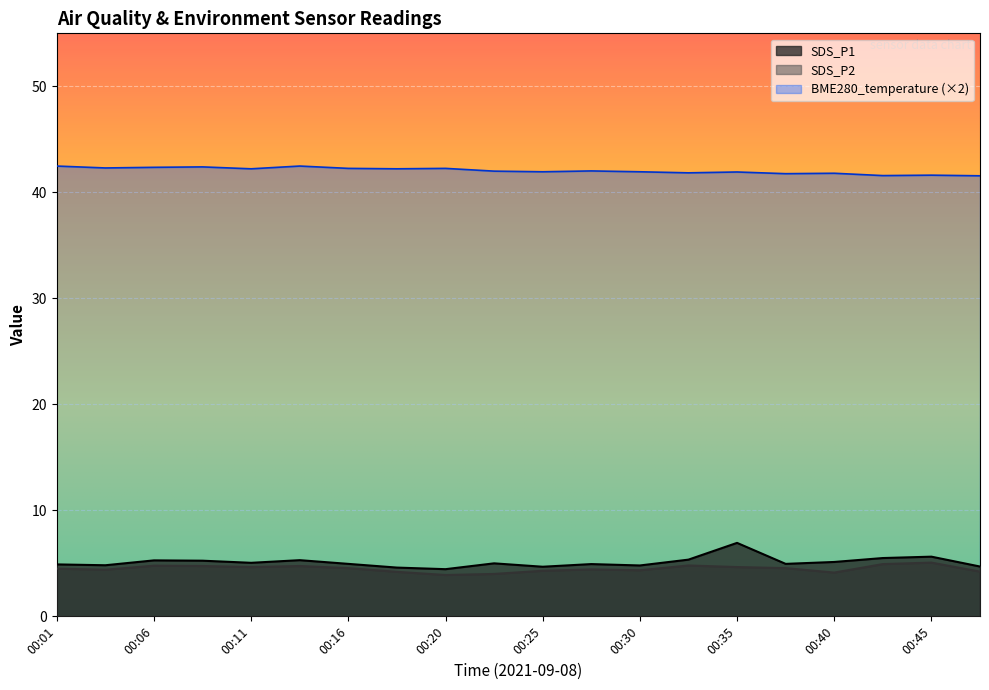

What is the difference between the highest and lowest values at 00:47?

37.3